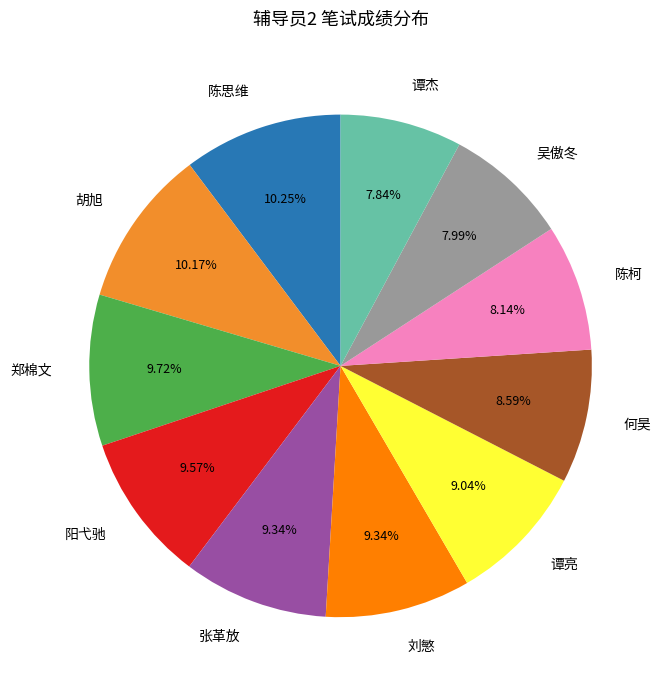

Does any single category account for the majority?

No